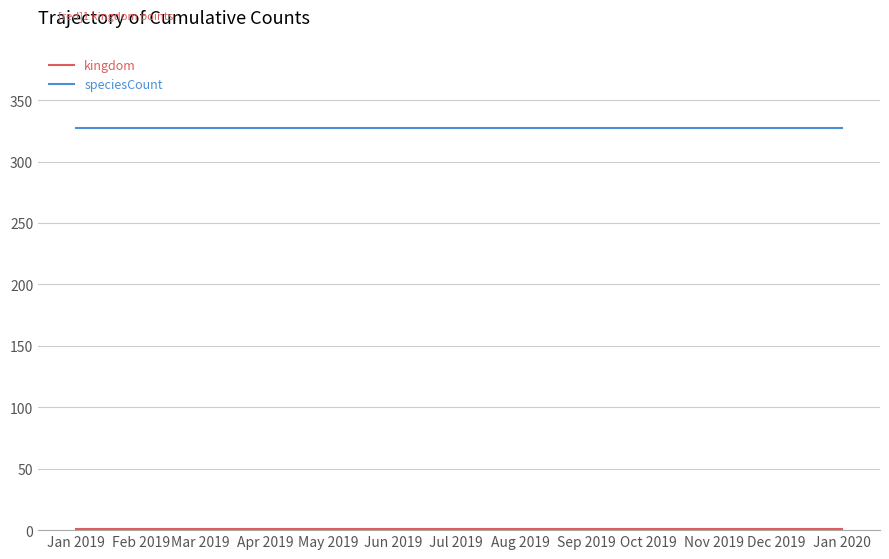

What is the average value of the speciesCount series?

327